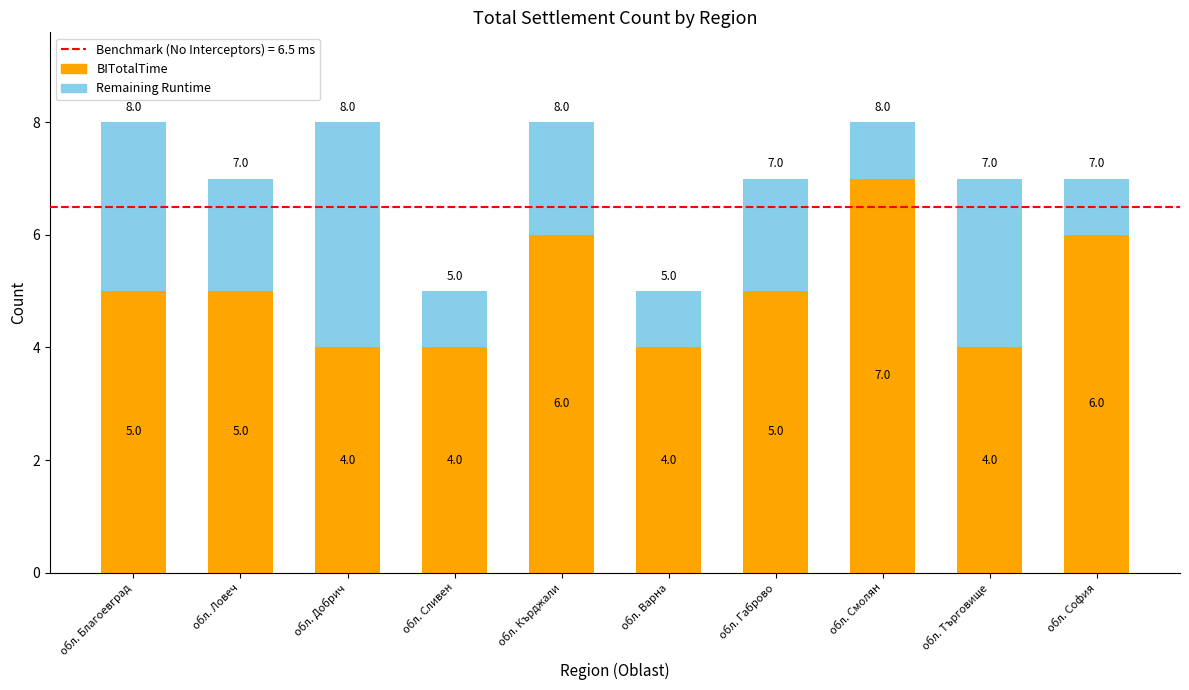

What is the total value across all series at обл. Смолян?

8